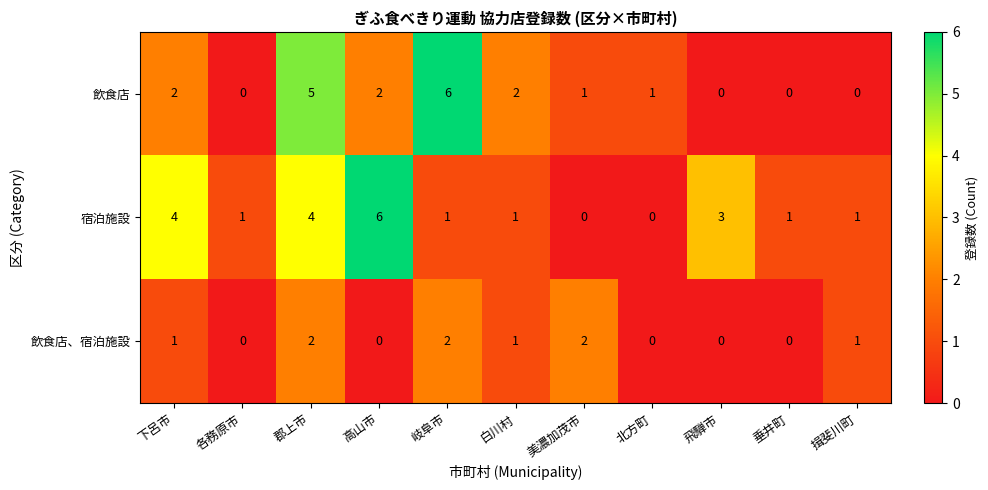

Is it true that 飲食店、宿泊施設 equals 2 at 岐阜市?

True